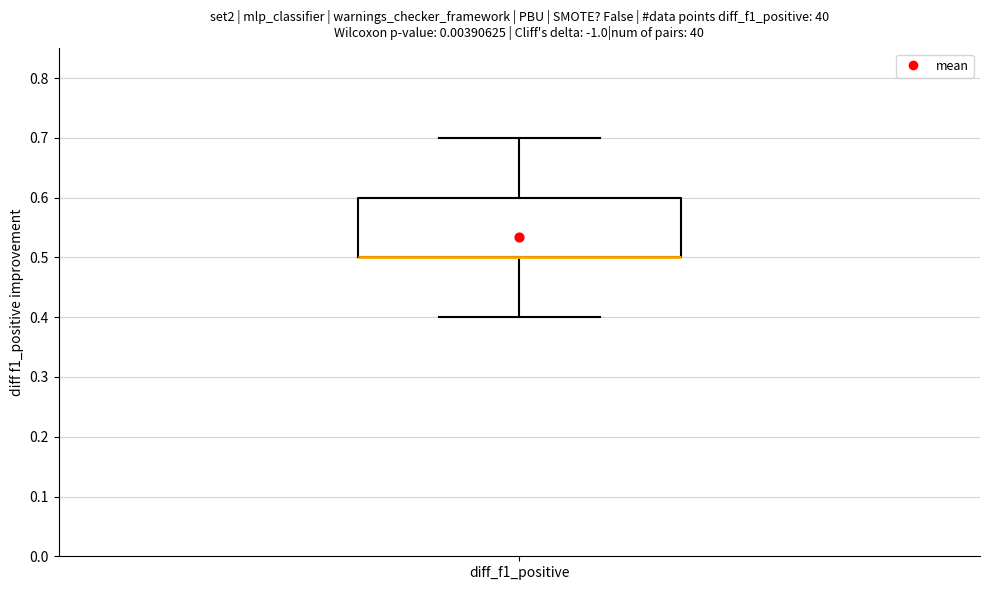

Where does the upper whisker of the box for diff_f1_positive end on the y-axis? The values are not printed on the chart, so give them approximately, as read against the axis.

0.7